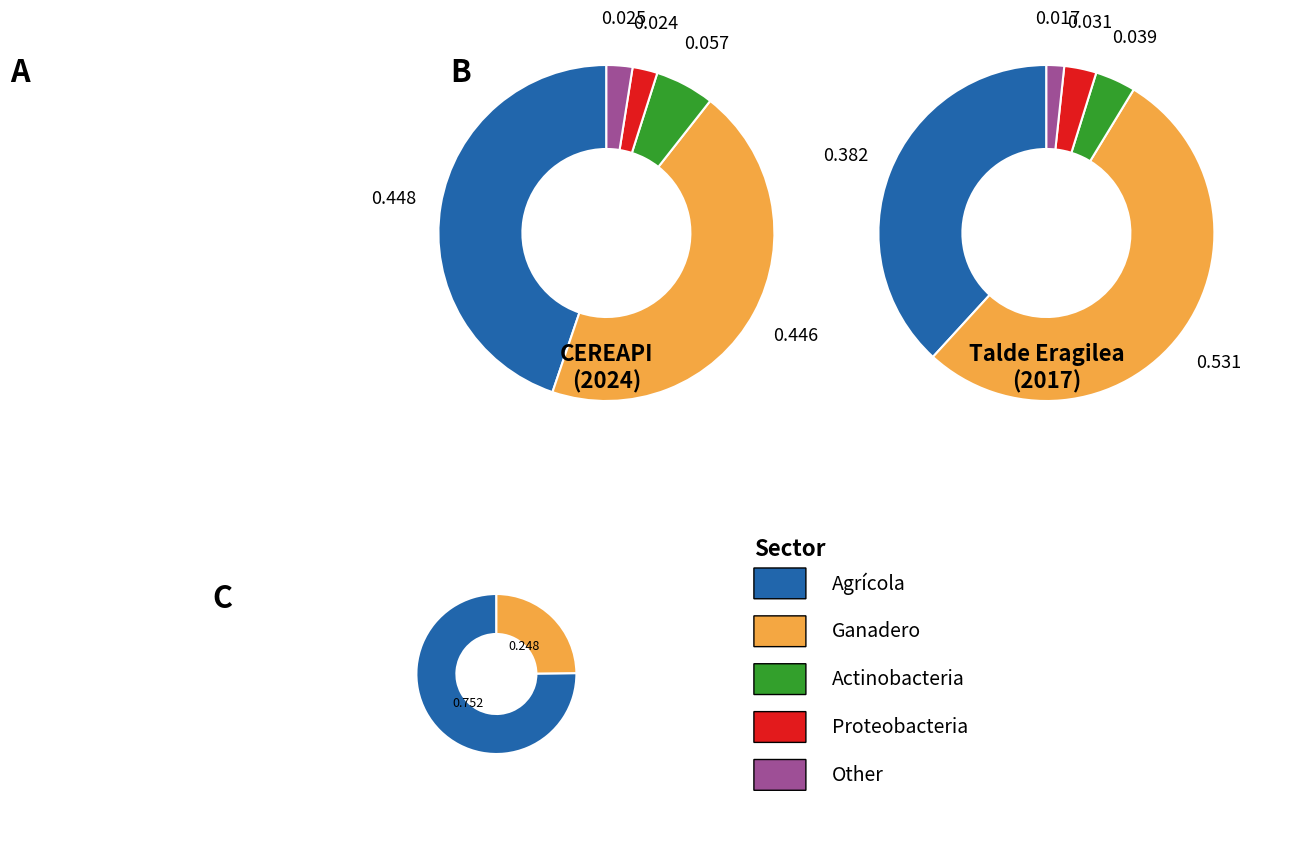

True or false: Talde Eragilea accounts for 25% of the total.

True